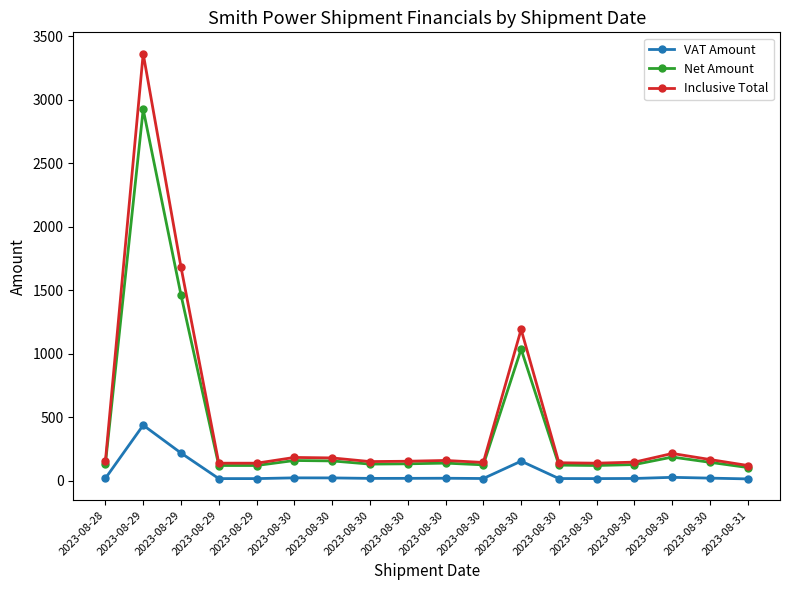

How many values in the Inclusive Total series exceed 154?

10